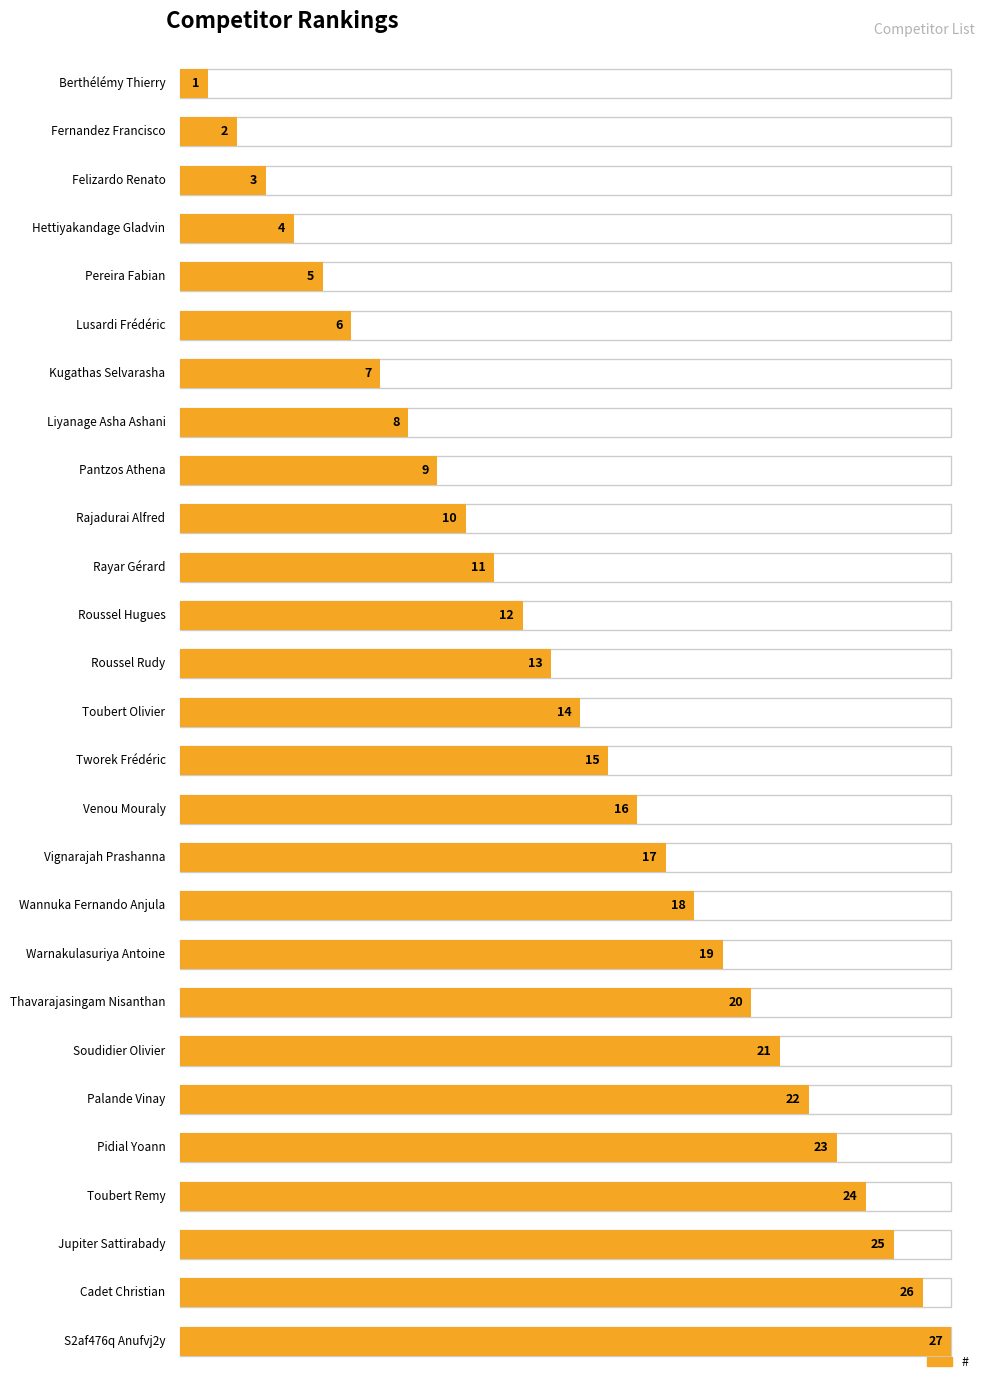

The chart shows a value of 15 at Tworek Frédéric. True or false?

True